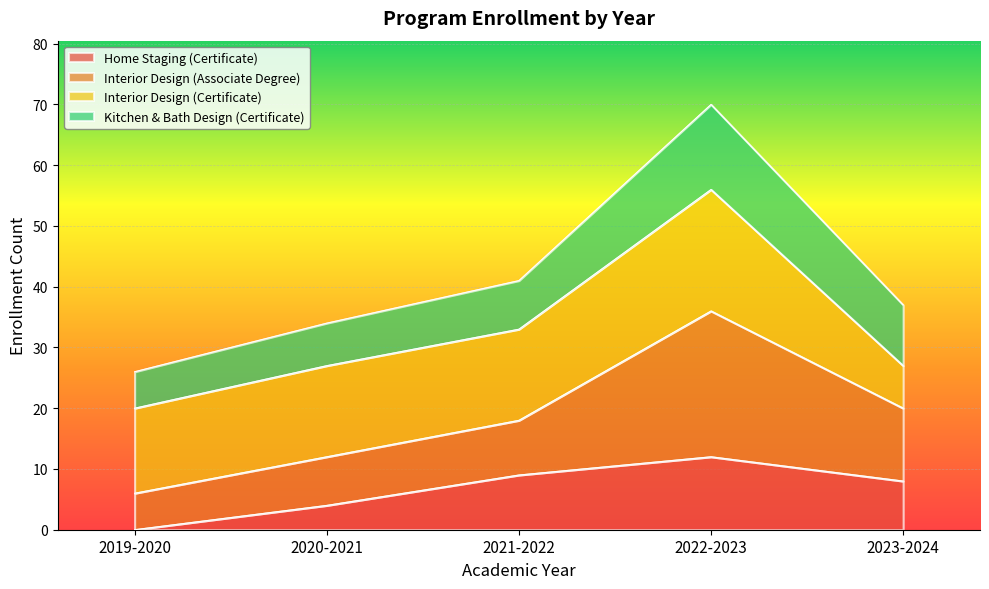

True or false: Home Staging (Certificate) has a value of 0 at 2019-2020.

True